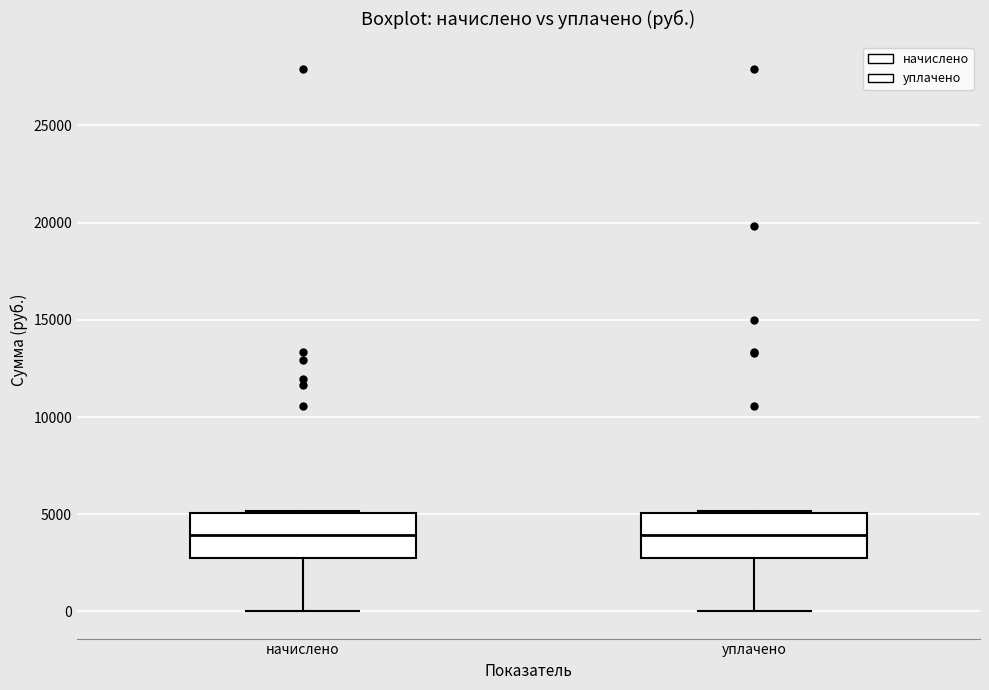

Reading left to right, transcribe this box plot: for each box, give where its median line is, the range the box spans, and where its two whiskers end, as read against the y-axis. The values are not printed on the chart, so give them approximately, as read against the axis.

начислено: median 4000, box 3000 to 5000, whiskers 0 to 5000
уплачено: median 4000, box 3000 to 5000, whiskers 0 to 5000